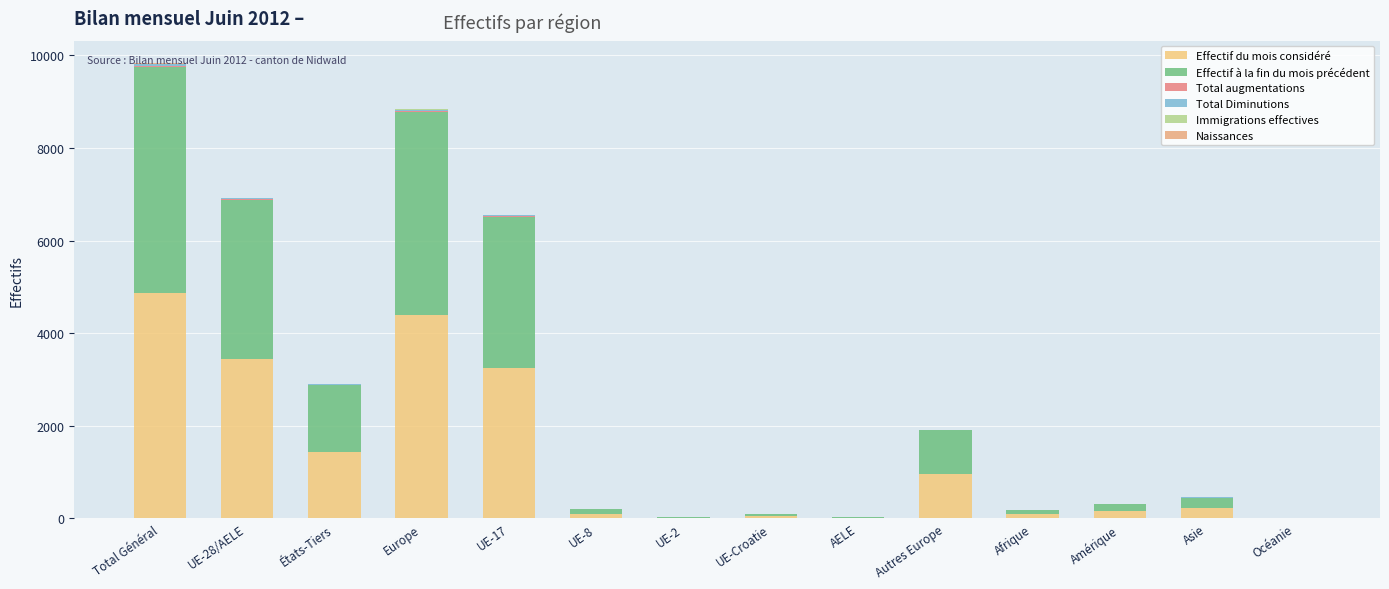

Count the number of categories in the chart.

14